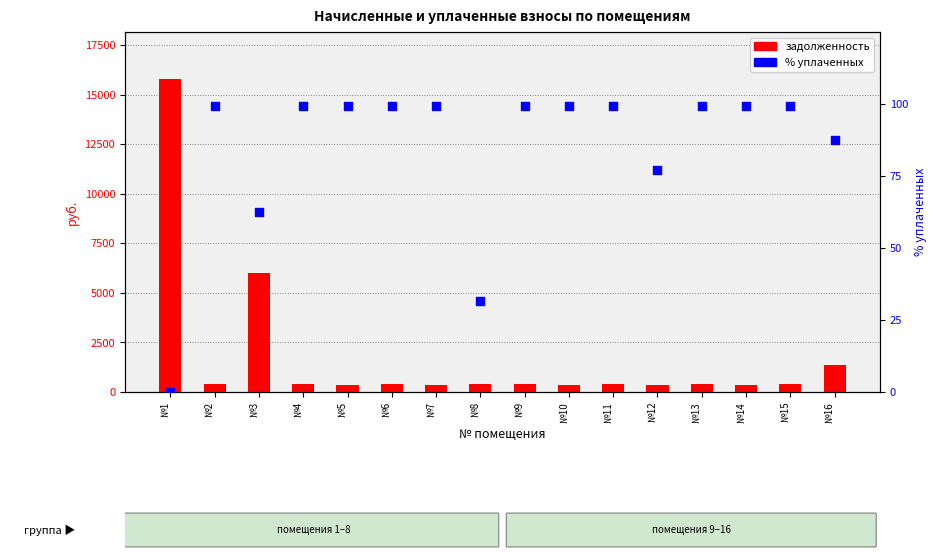

Which series has the largest total across all categories?

задолженность